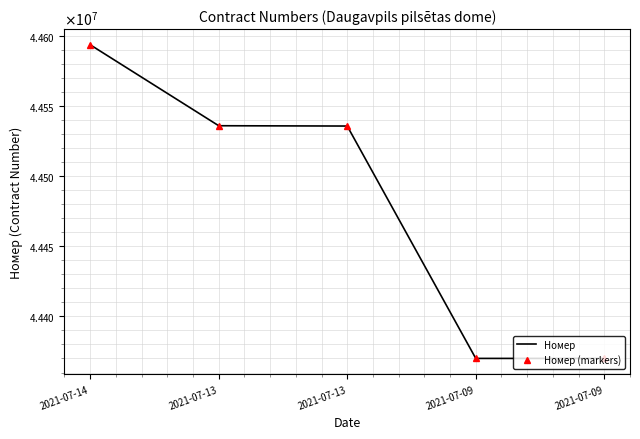

Reading left to right, list all the values displayed in this chart.

Номер: 44593498	44535819	44535596	44370054	44370053
Номер (markers): 44593498	44535819	44535596	44370054	44370053